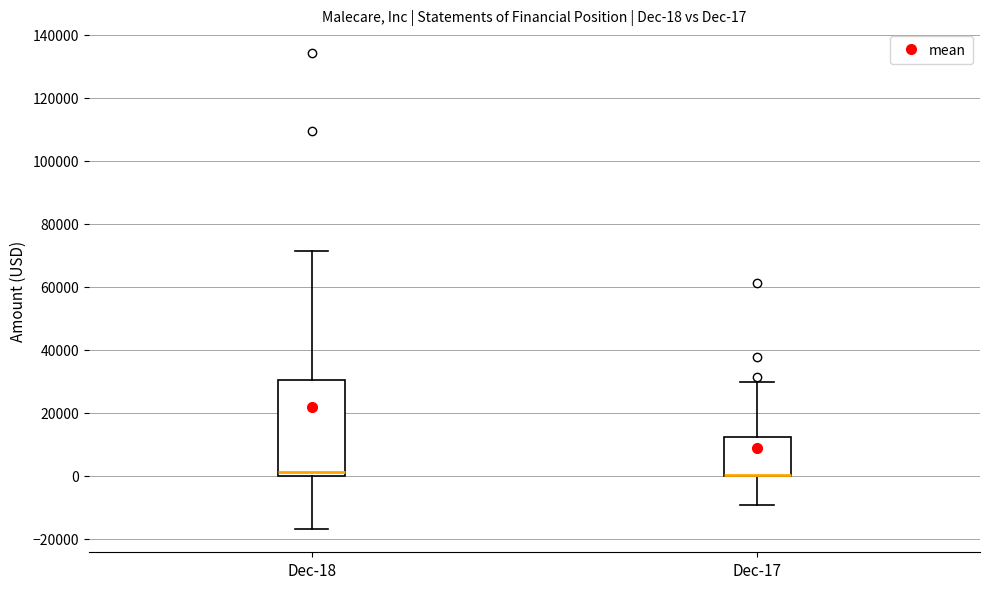

Which box is the tallest, from its lower edge to its upper edge?

Dec-18